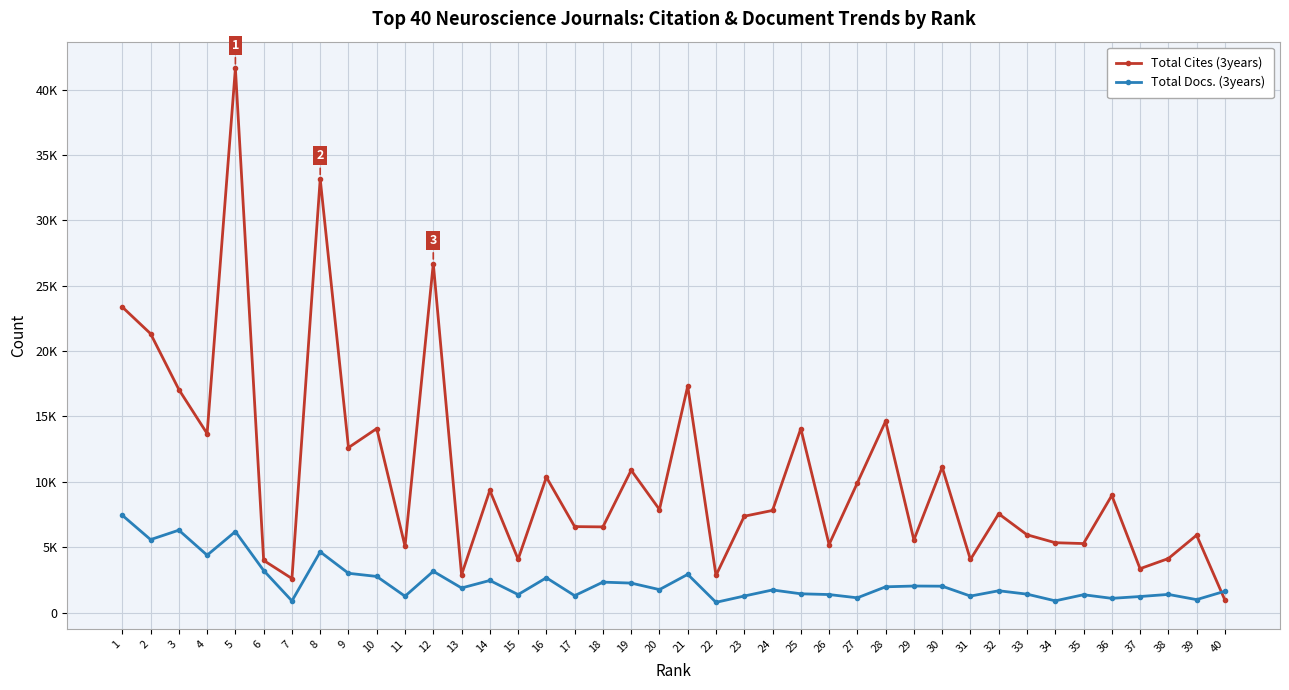

Does the chart have visible grid lines?

Yes